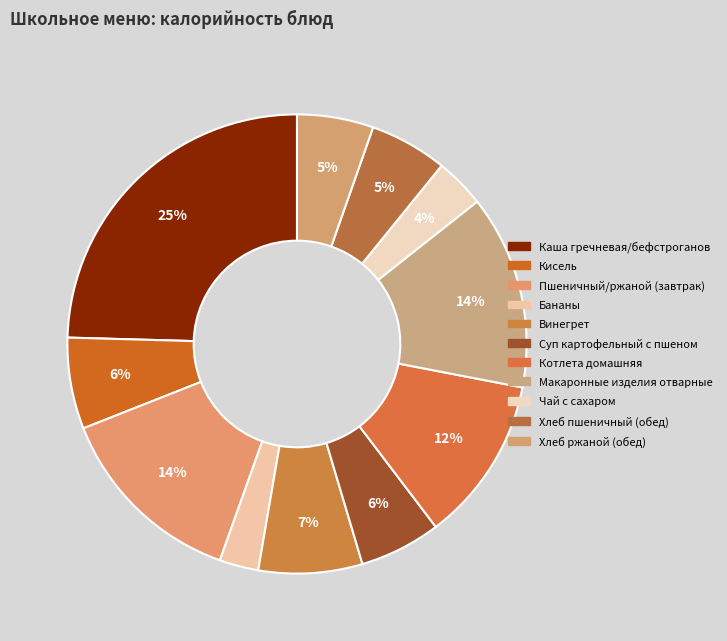

How many slices are in this pie chart?

11